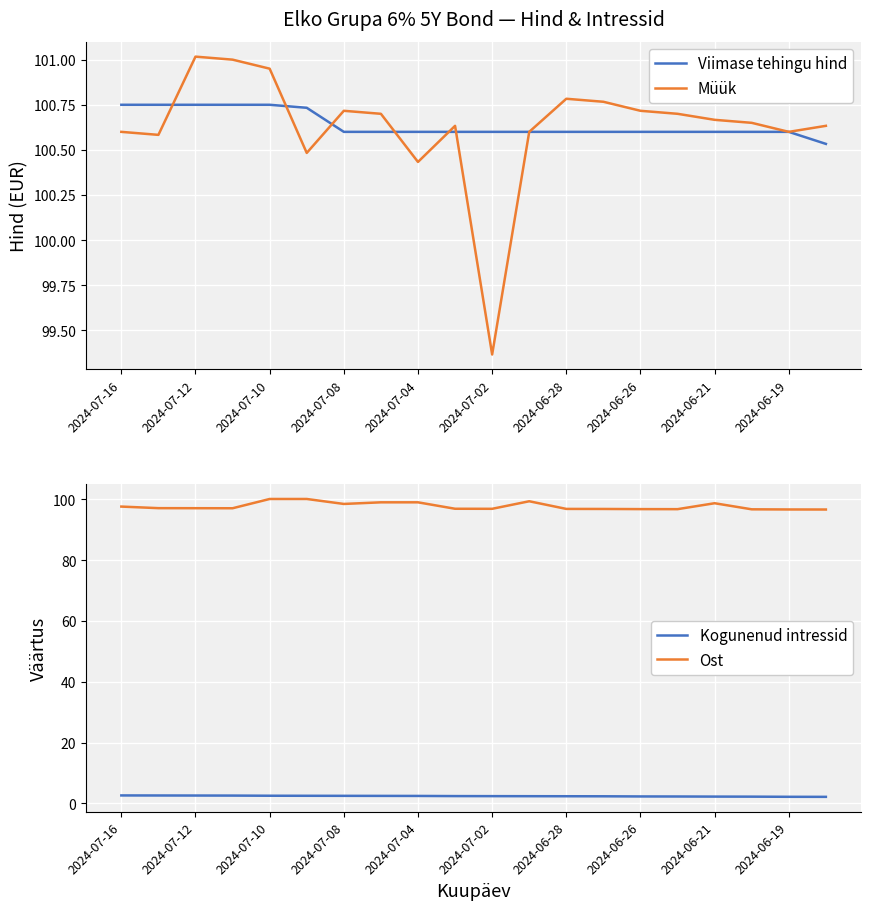

At which label is Müük closest to 100?

2024-07-04